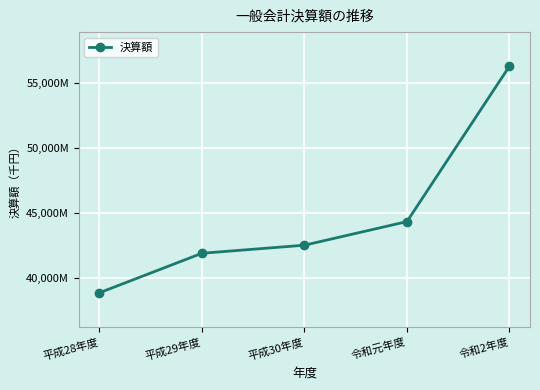

What is the change in value from 令和元年度 to 令和2年度?

+11969196